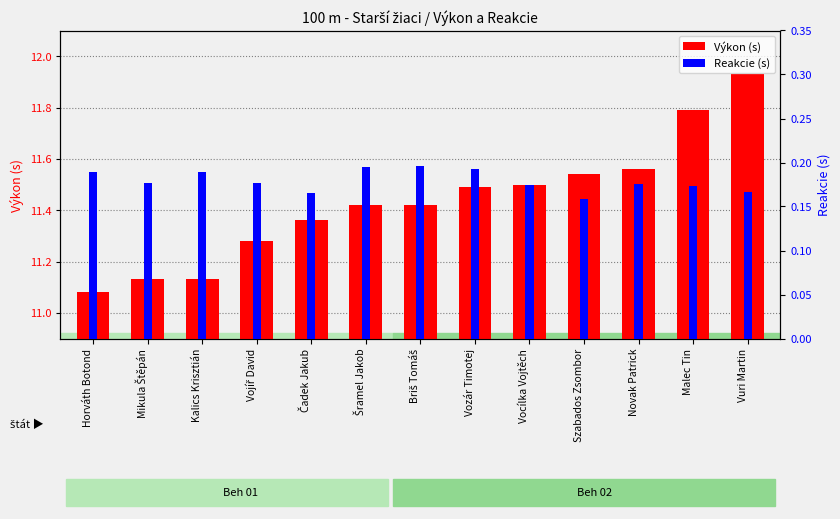

The Výkon series shows 11.4 at Šramel Jakob. True or false?

True